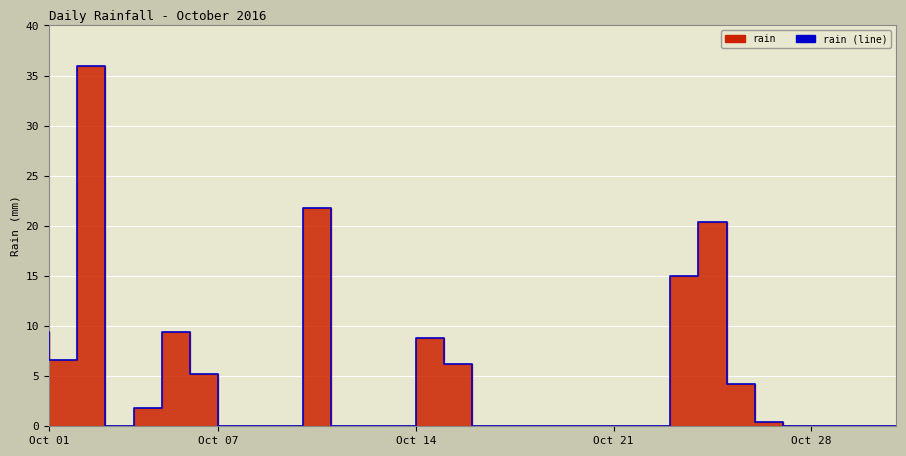

Reading left to right, list all the values displayed in this chart.

9.4	6.6	36.0	0.0	1.8	9.4	5.2	0.0	0.0	0.0	21.8	0.0	0.0	0.0	8.8	6.2	0.0	0.0	0.0	0.0	0.0	0.0	0.0	15.0	20.4	4.2	0.4	0.0	0.0	0.0	0.0